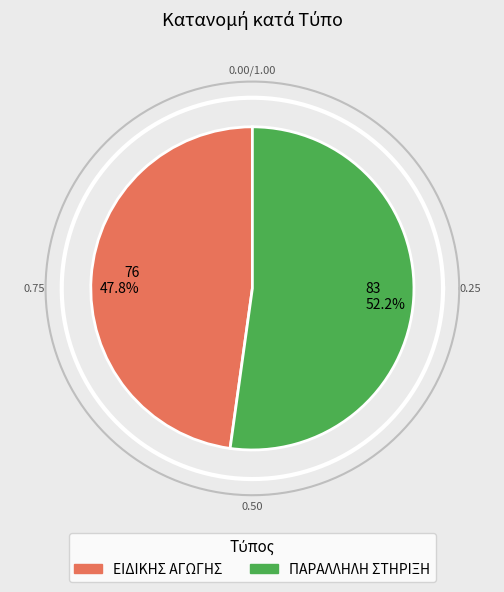

What portion of the pie excludes ΕΙΔΙΚΗΣ ΑΓΩΓΗΣ?

52.2%